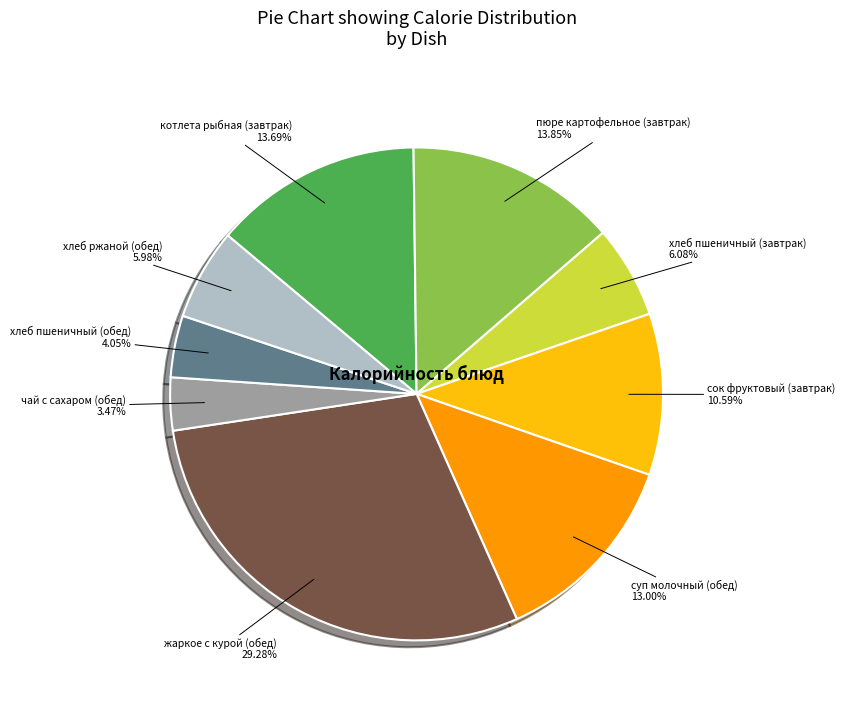

Count the number of slices in the pie.

9